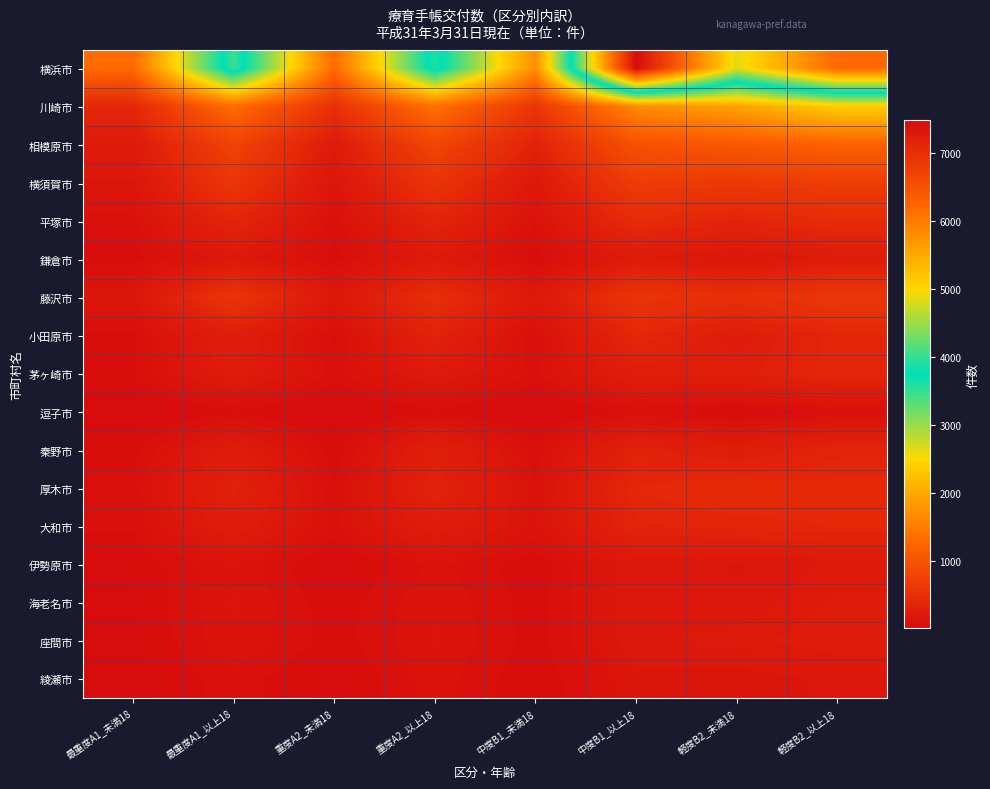

Reading right to left, transcribe all the data shown in this chart.

横浜市: 軽度B2_以上18=6225	軽度B2_未満18=4848	中度B1_以上18=7479	中度B1_未満18=1708	重度A2_以上18=3905	重度A2_未満18=1317	最重度A1_以上18=4035	最重度A1_未満18=1305
川崎市: 軽度B2_以上18=2392	軽度B2_未満18=1928	中度B1_以上18=1683	中度B1_未満18=588	重度A2_以上18=1399	重度A2_未満18=517	最重度A1_以上18=1359	最重度A1_未満18=393
相模原市: 軽度B2_以上18=1205	軽度B2_未満18=1077	中度B1_以上18=981	中度B1_未満18=331	重度A2_以上18=819	重度A2_未満18=230	最重度A1_以上18=784	最重度A1_未満18=218
横須賀市: 軽度B2_以上18=706	軽度B2_未満18=647	中度B1_以上18=697	中度B1_未満18=184	重度A2_以上18=569	重度A2_未満18=151	最重度A1_以上18=601	最重度A1_未満18=153
平塚市: 軽度B2_以上18=458	軽度B2_未満18=358	中度B1_以上18=449	中度B1_未満18=106	重度A2_以上18=350	重度A2_未満18=86	最重度A1_以上18=372	最重度A1_未満18=89
鎌倉市: 軽度B2_以上18=232	軽度B2_未満18=153	中度B1_以上18=223	中度B1_未満18=52	重度A2_以上18=206	重度A2_未満18=58	最重度A1_以上18=183	最重度A1_未満18=55
藤沢市: 軽度B2_以上18=625	軽度B2_未満18=493	中度B1_以上18=575	中度B1_未満18=200	重度A2_以上18=485	重度A2_未満18=185	最重度A1_以上18=574	最重度A1_未満18=159
小田原市: 軽度B2_以上18=384	軽度B2_未満18=253	中度B1_以上18=394	中度B1_未満18=71	重度A2_以上18=336	重度A2_未満18=66	最重度A1_以上18=280	最重度A1_未満18=64
茅ヶ崎市: 軽度B2_以上18=387	軽度B2_未満18=282	中度B1_以上18=279	中度B1_未満18=93	重度A2_以上18=202	重度A2_未満18=90	最重度A1_以上18=243	最重度A1_未満18=70
逗子市: 軽度B2_以上18=75	軽度B2_未満18=41	中度B1_以上18=79	中度B1_未満18=14	重度A2_以上18=64	重度A2_未満18=17	最重度A1_以上18=62	最重度A1_未満18=17
秦野市: 軽度B2_以上18=352	軽度B2_未満18=250	中度B1_以上18=323	中度B1_未満18=82	重度A2_以上18=292	重度A2_未満18=52	最重度A1_以上18=245	最重度A1_未満18=58
厚木市: 軽度B2_以上18=409	軽度B2_未満18=434	中度B1_以上18=397	中度B1_未満18=105	重度A2_以上18=337	重度A2_未満18=74	最重度A1_以上18=321	最重度A1_未満18=83
大和市: 軽度B2_以上18=396	軽度B2_未満18=377	中度B1_以上18=358	中度B1_未満18=122	重度A2_以上18=253	重度A2_未満18=95	最重度A1_以上18=258	最重度A1_未満18=78
伊勢原市: 軽度B2_以上18=195	軽度B2_未満18=155	中度B1_以上18=184	中度B1_未満18=51	重度A2_以上18=109	重度A2_未満18=25	最重度A1_以上18=129	最重度A1_未満18=43
海老名市: 軽度B2_以上18=227	軽度B2_未満18=165	中度B1_以上18=188	中度B1_未満18=55	重度A2_以上18=129	重度A2_未満18=53	最重度A1_以上18=134	最重度A1_未満18=42
座間市: 軽度B2_以上18=247	軽度B2_未満18=204	中度B1_以上18=182	中度B1_未満18=58	重度A2_以上18=133	重度A2_未満18=56	最重度A1_以上18=130	最重度A1_未満18=33
綾瀬市: 軽度B2_以上18=169	軽度B2_未満18=139	中度B1_以上18=153	中度B1_未満18=44	重度A2_以上18=118	重度A2_未満18=32	最重度A1_以上18=90	最重度A1_未満18=31